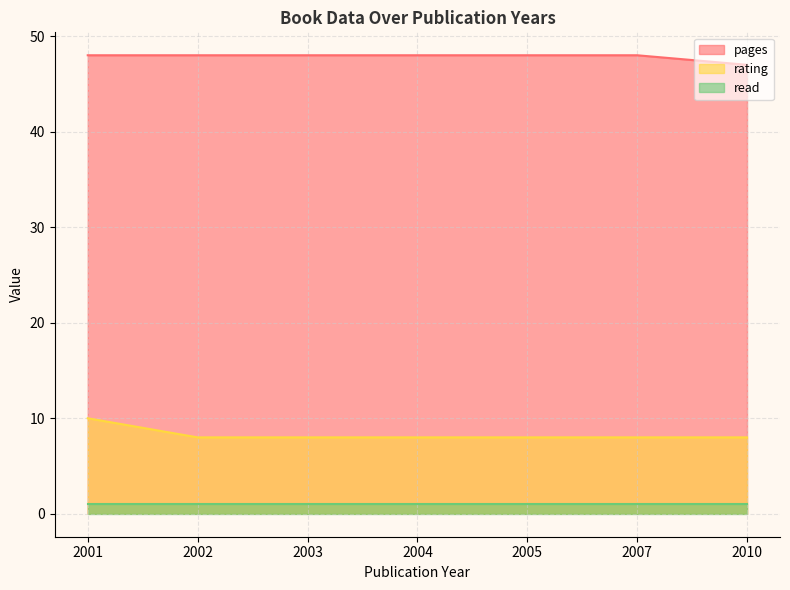

What is the value of the pages point at the 4th from the left?

48